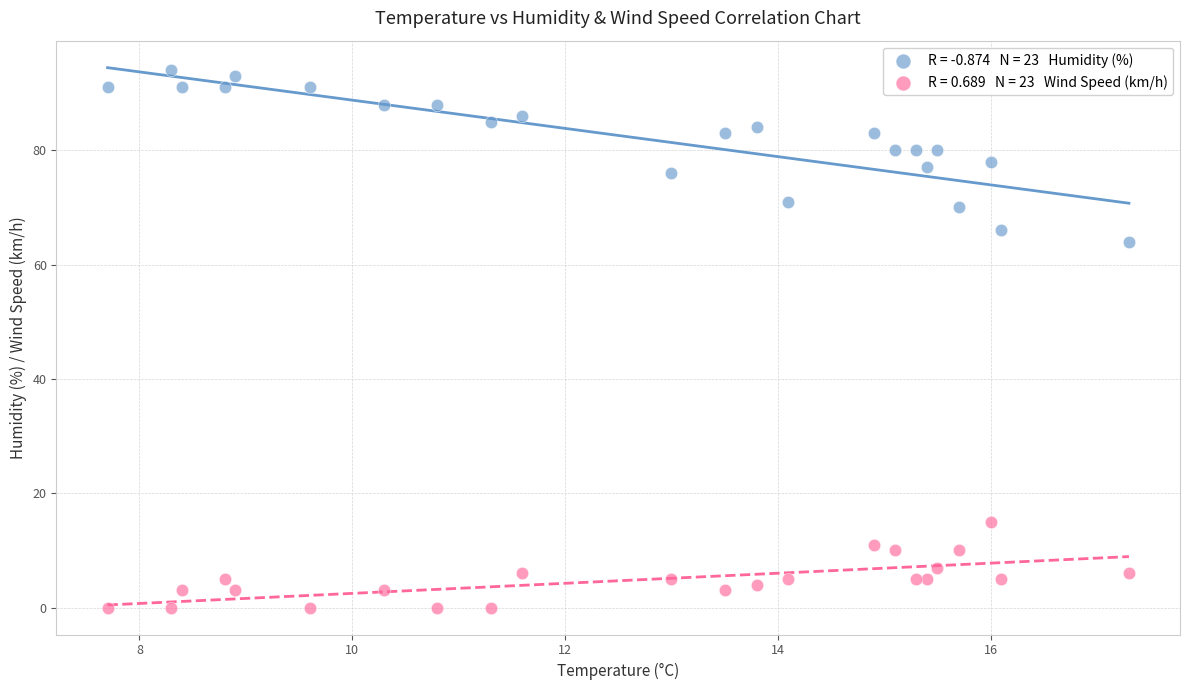

Across all series, what Y value is closest to 47?

64